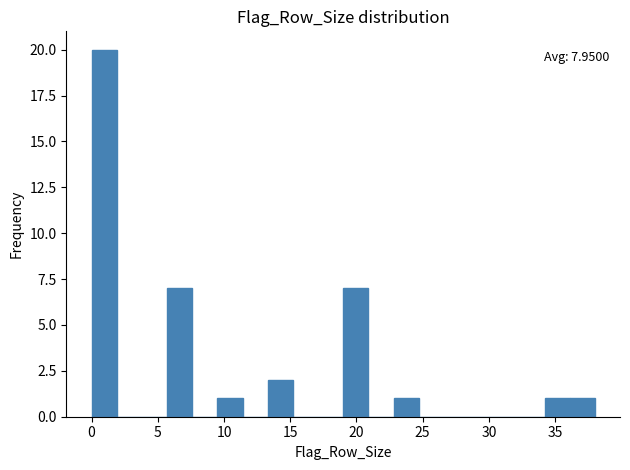

Around what value on the x-axis is the tallest bar? Give the approximate position of its centre, as read against the axis.

1.0